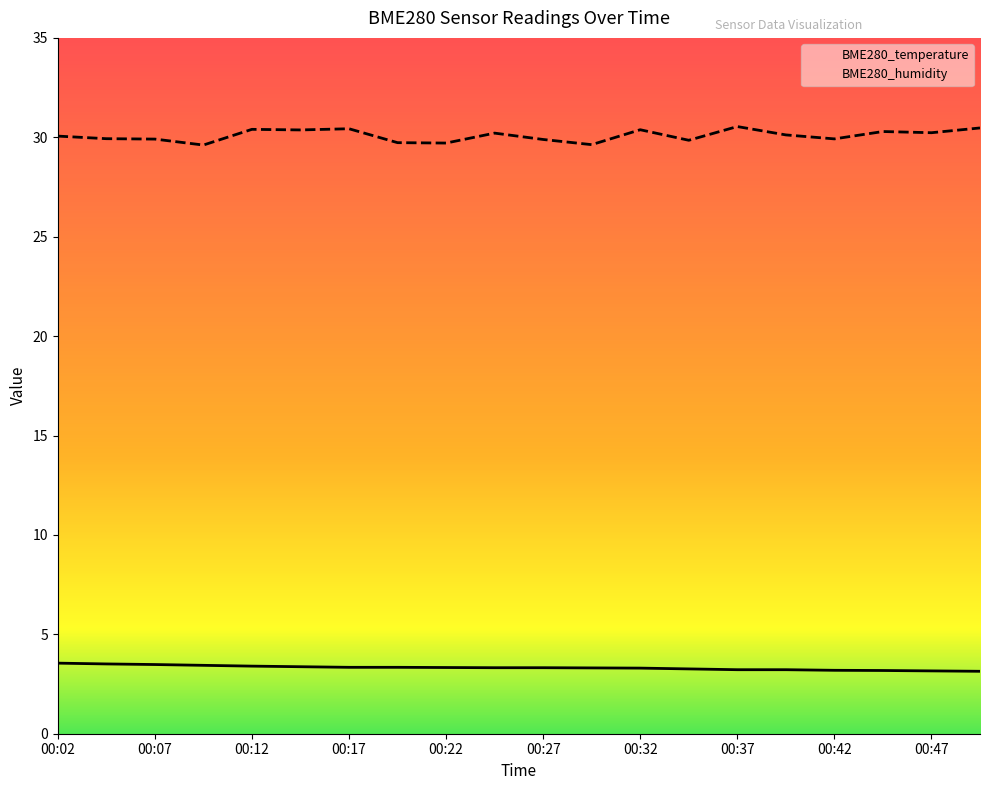

What value does the BME280_humidity series have at 00:47?

30.2